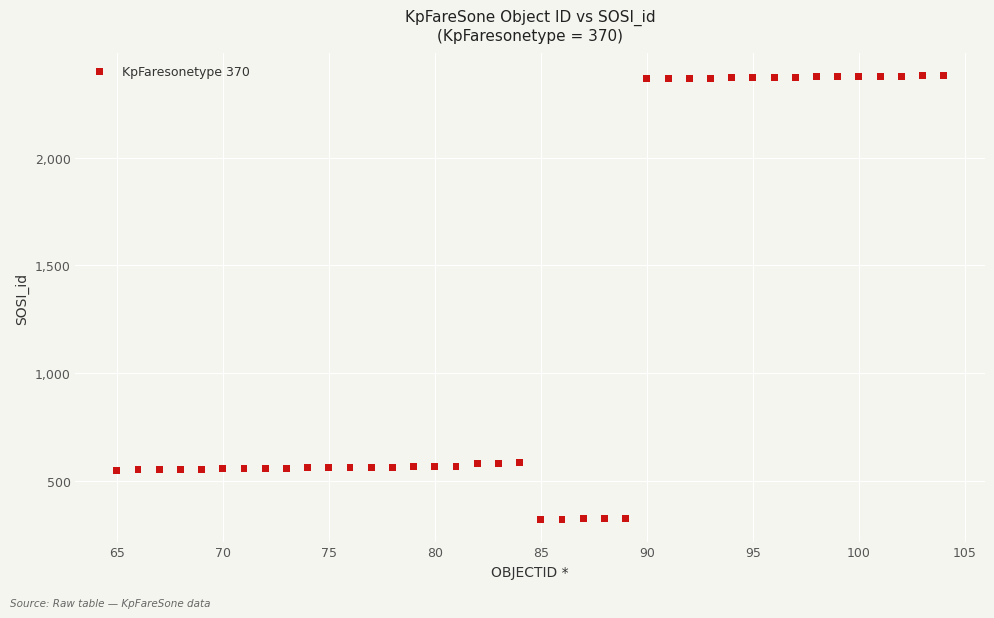

What is the range of X values (max minus min)?

39